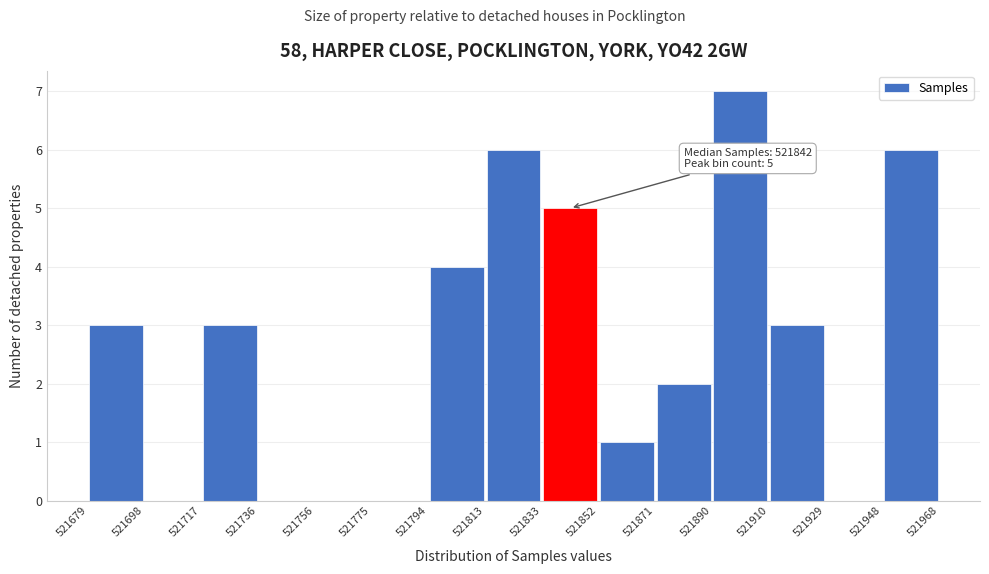

Which range on the x-axis has the tallest bar?

521890 to 521910